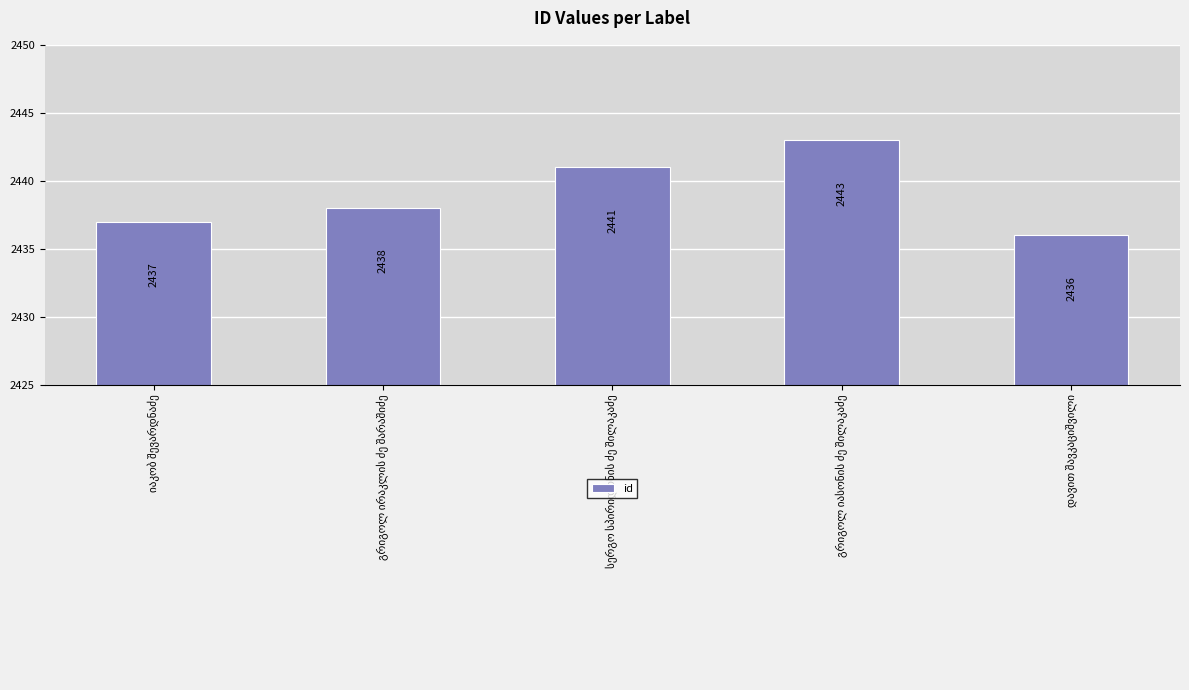

What is the maximum value shown in the chart?

2443